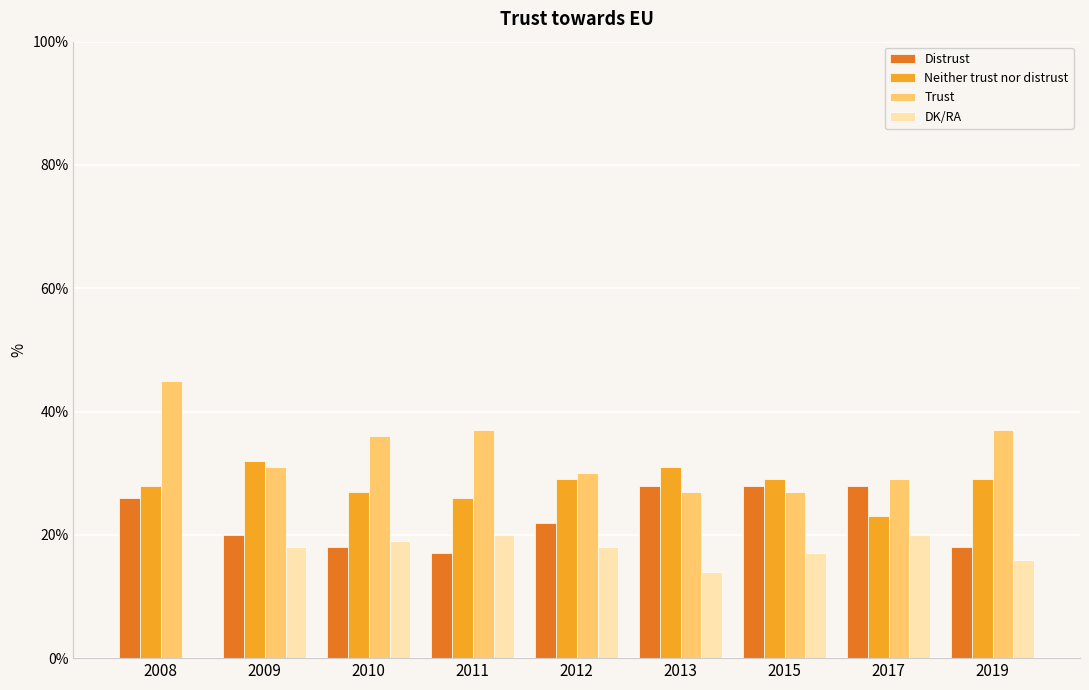

Where does the Neither trust nor distrust series first go above 29?

2009